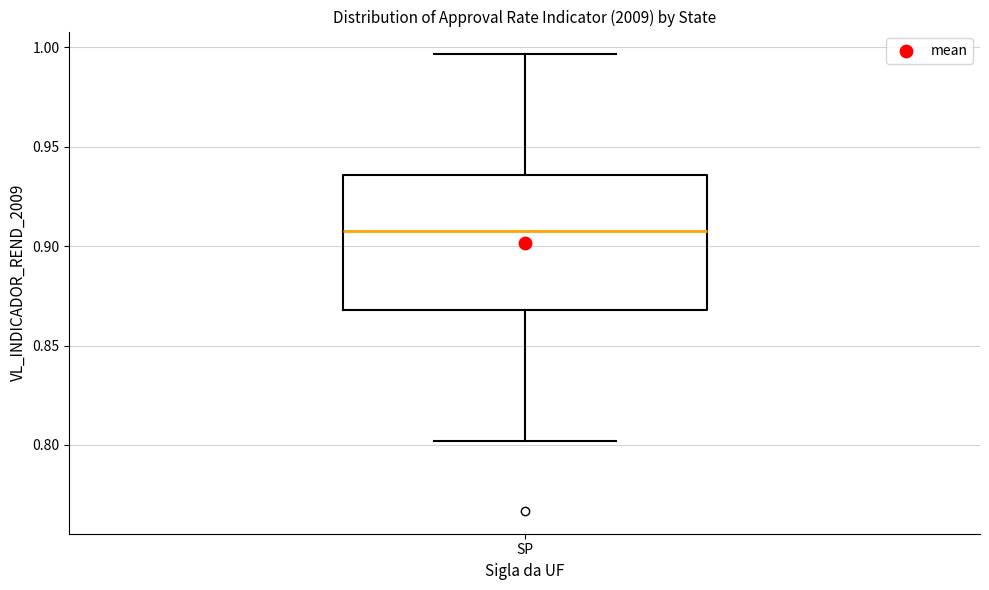

Transcribe this box plot: give where the median line is, the range the box spans, and where the two whiskers end, as read against the y-axis. The values are not printed on the chart, so give them approximately, as read against the axis.

median 0.905, box 0.870 to 0.935, whiskers 0.800 to 0.995